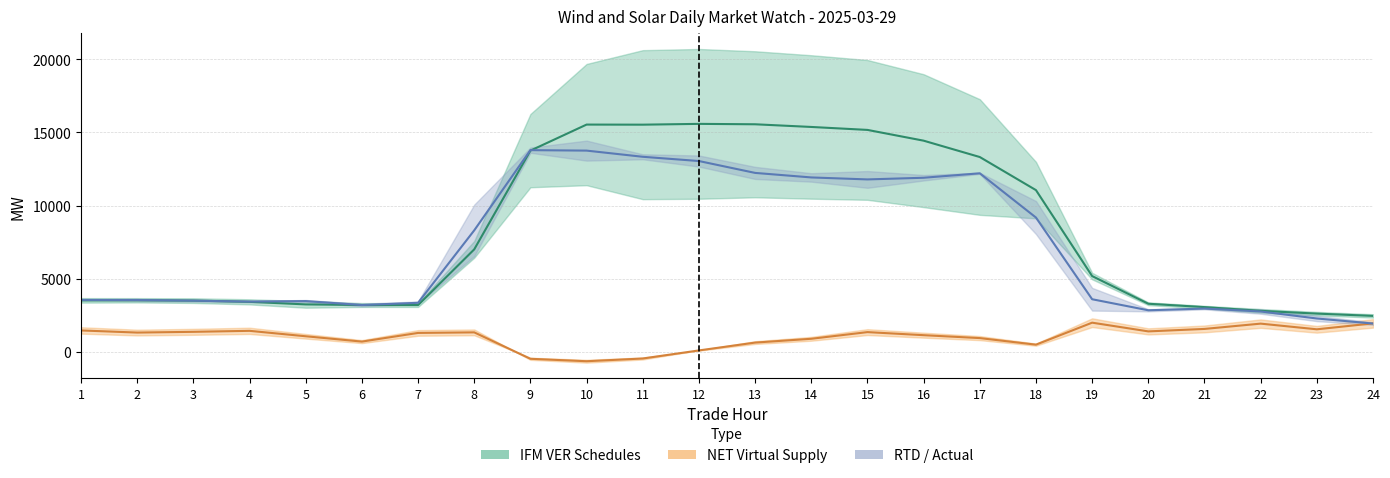

At which category does NET Virtual Supply reach its first local valley?

2